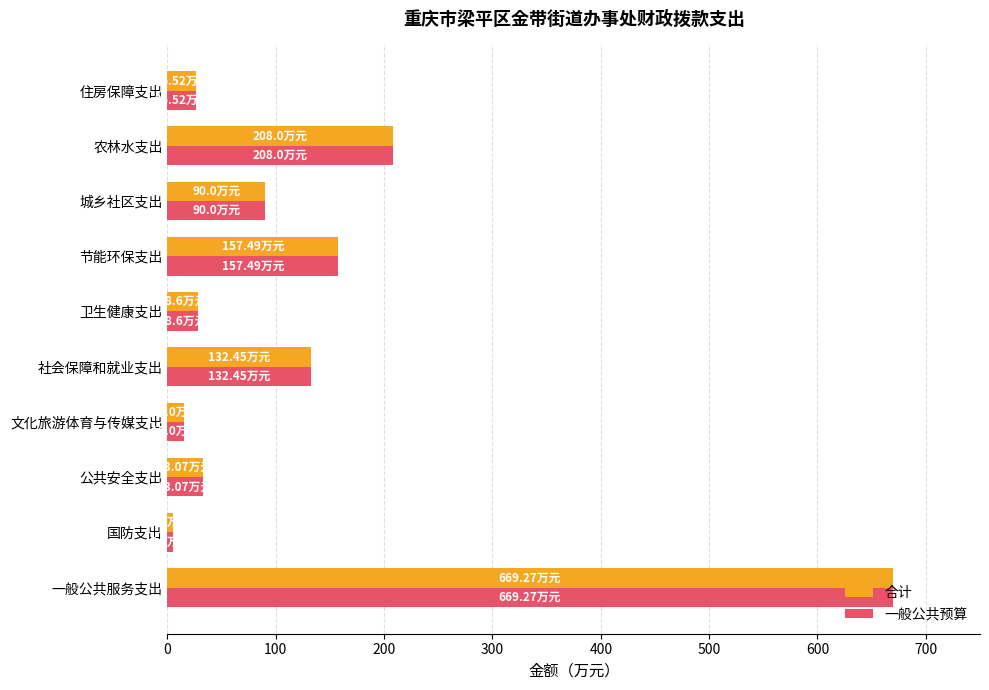

At which label is 合计 closest to 337?

农林水支出